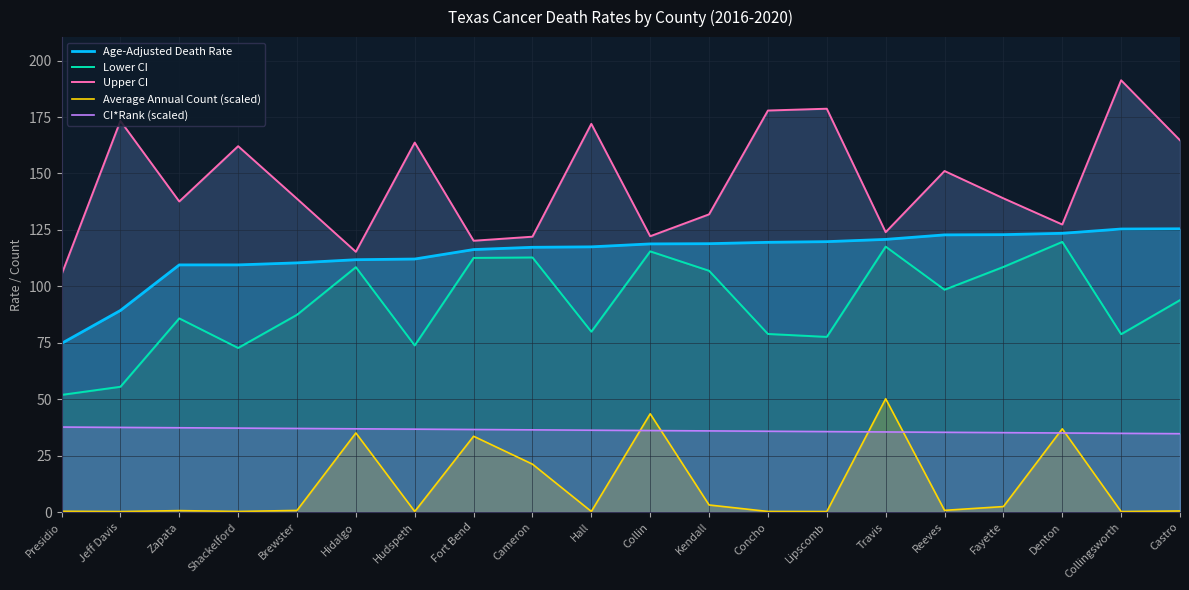

What is the total value across all series at Concho?

412.3